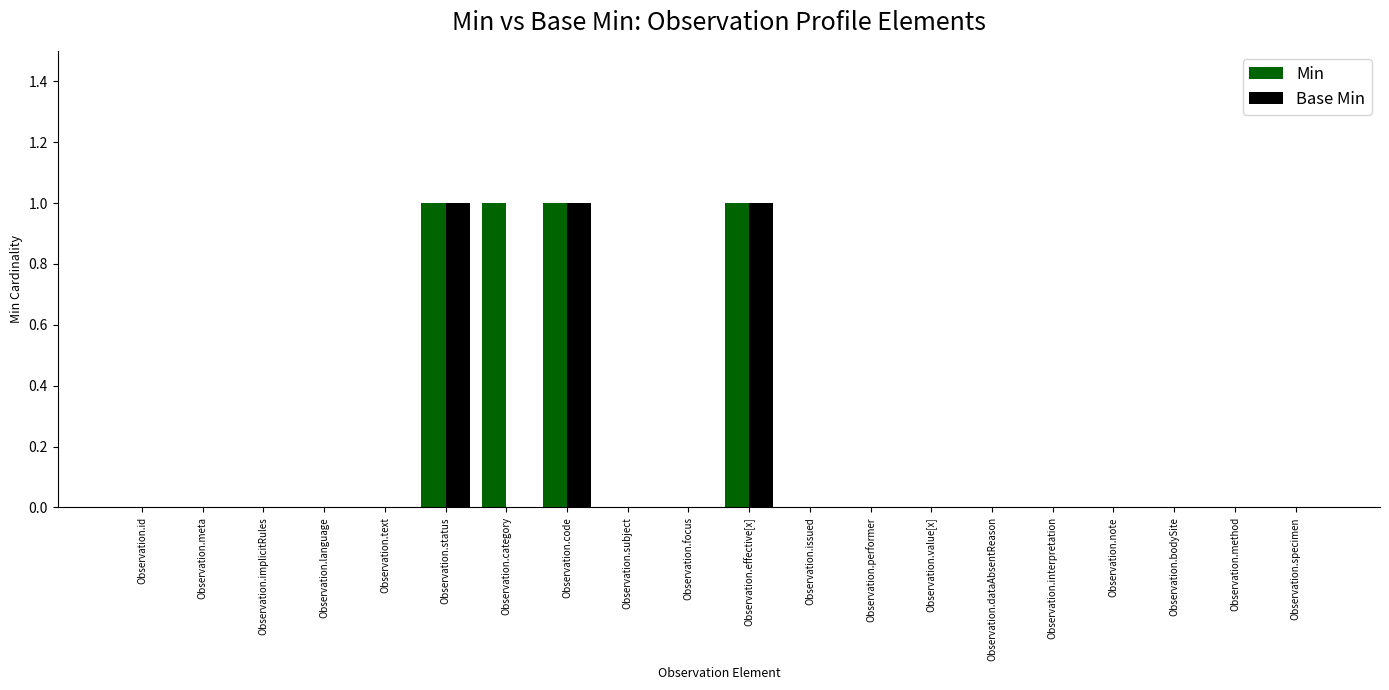

Which series changed the most between Observation.id and Observation.category?

Min